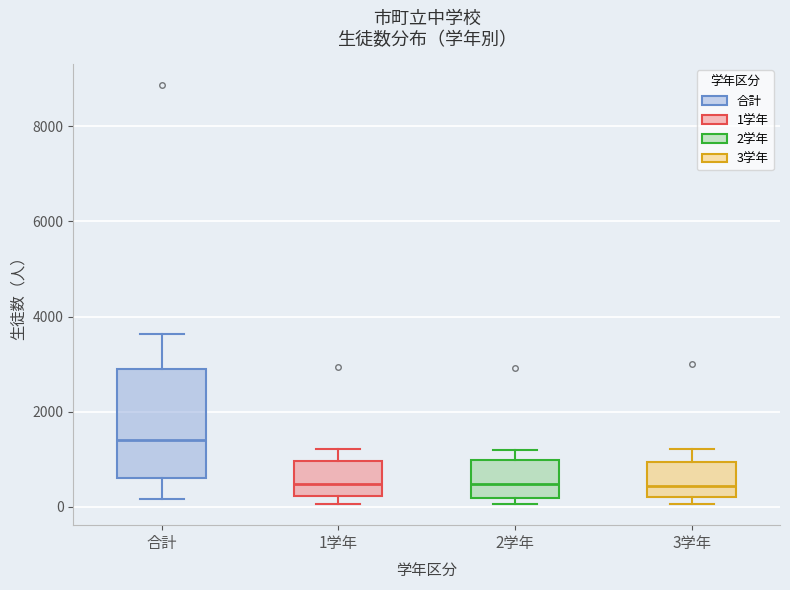

Reading left to right, transcribe this box plot: for each box, give where its median line is, the range the box spans, and where its two whiskers end, as read against the y-axis. The values are not printed on the chart, so give them approximately, as read against the axis.

合計: median 1400, box 600 to 2800, whiskers 200 to 3600
1学年: median 400, box 200 to 1000, whiskers 0 to 1200
2学年: median 400, box 200 to 1000, whiskers 0 to 1200
3学年: median 400, box 200 to 1000, whiskers 0 to 1200